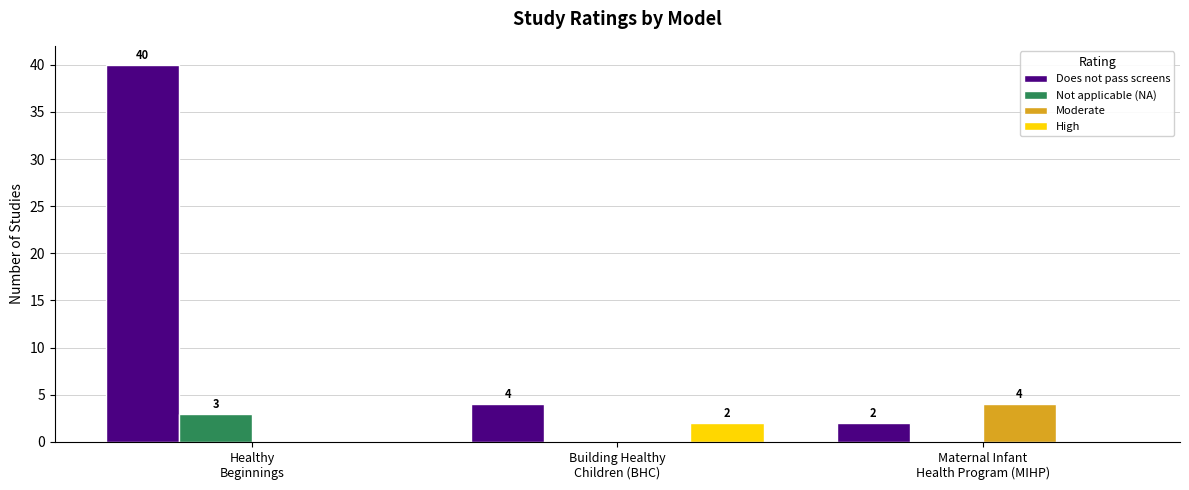

The Does not pass screens series shows 64 at Healthy
Beginnings. True or false?

False